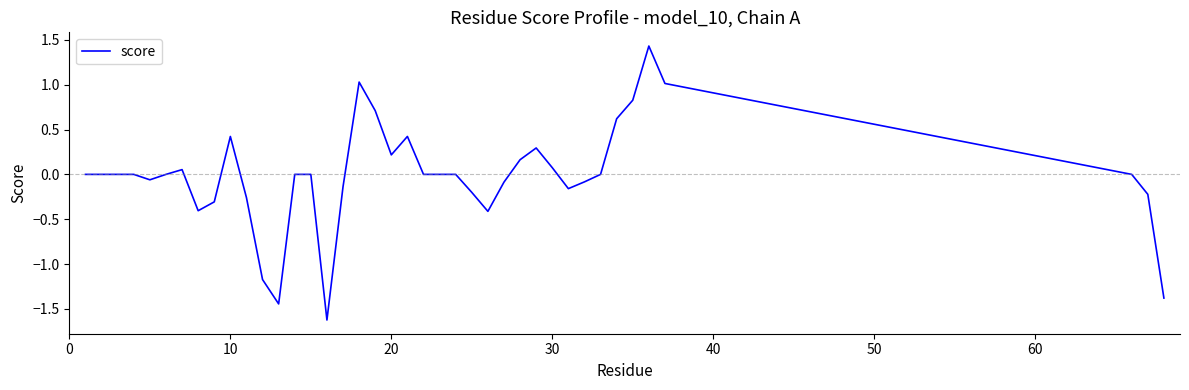

What is the difference between the maximum and minimum values?

3.1